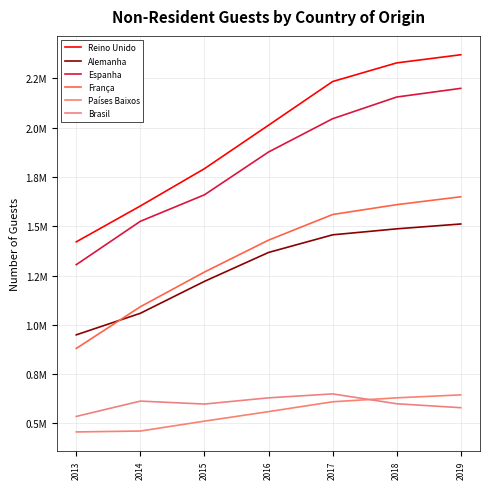

Does the chart have visible grid lines?

Yes